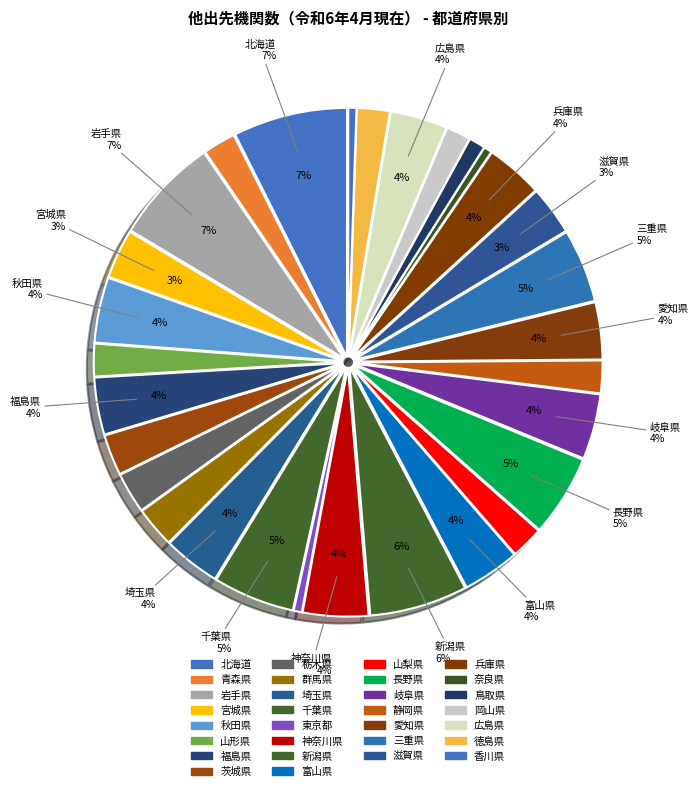

How much of the chart is everything except 広島県?

96.3%